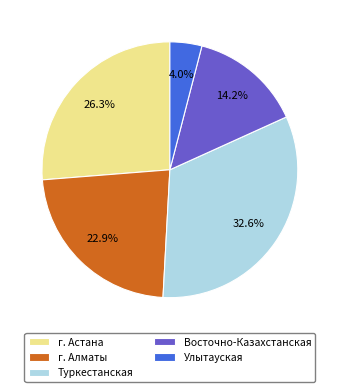

Which slice is the largest?

Туркестанская